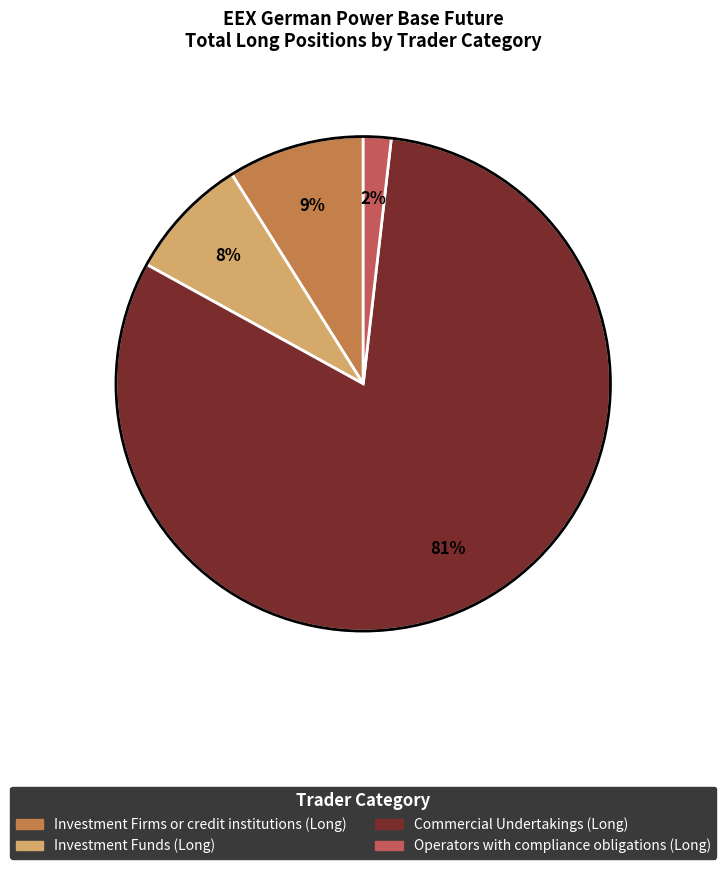

Which has a higher value, Investment Funds (Long) or Investment Firms or credit institutions (Long)?

Investment Firms or credit institutions (Long)